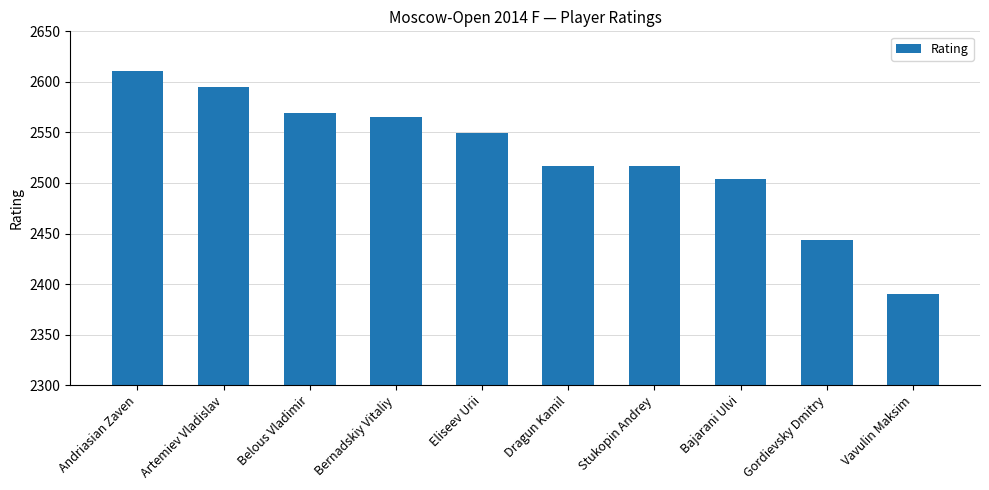

What is the value of the 2nd bar from the left?

2595